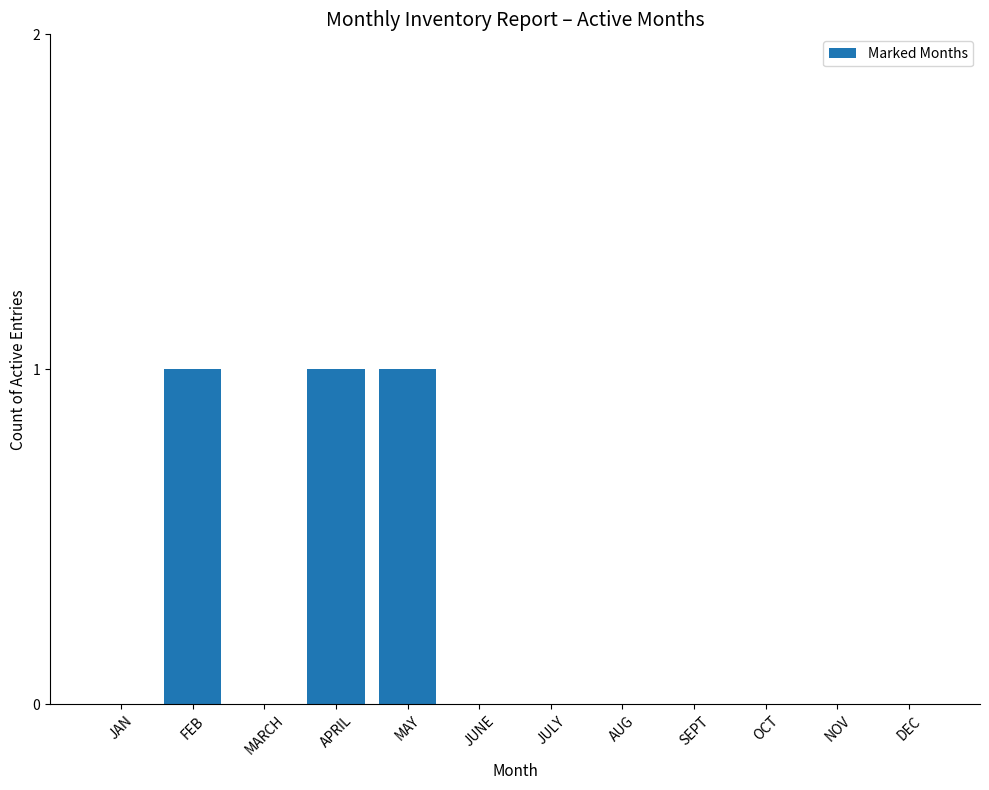

What is the change in value from APRIL to JULY?

-1